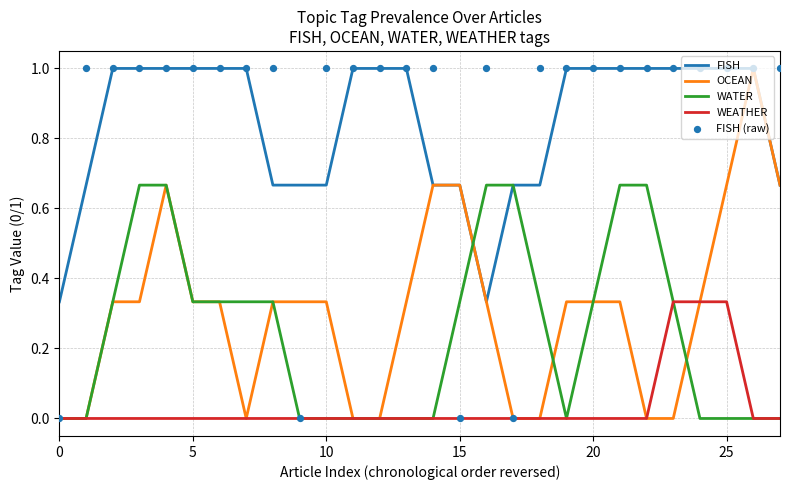

Is the value of WEATHER at 12 greater than the value of OCEAN at 14?

No